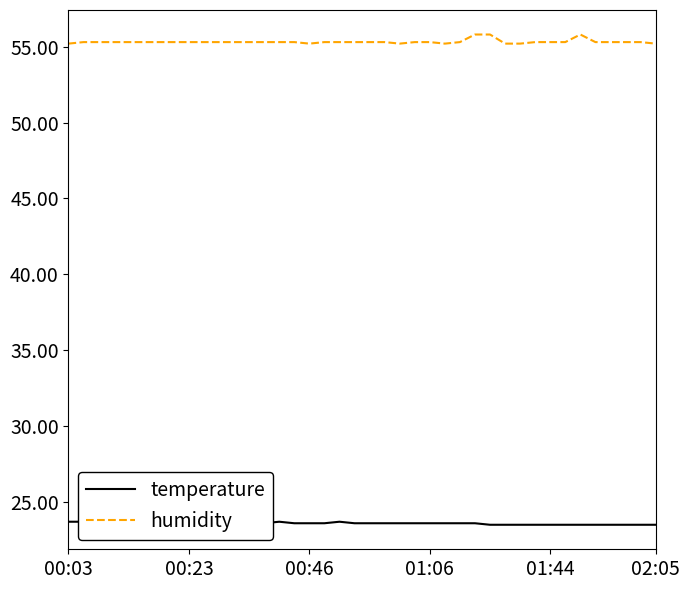

What is the average value of the temperature series?

23.6